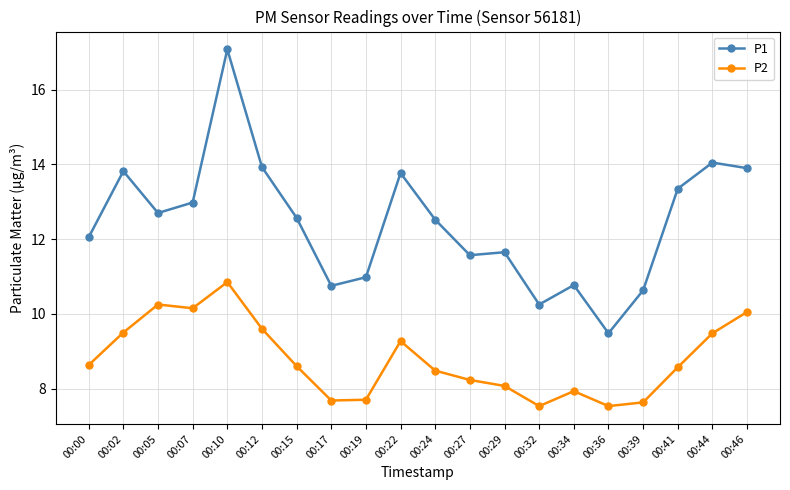

What is the greatest value displayed?

17.1